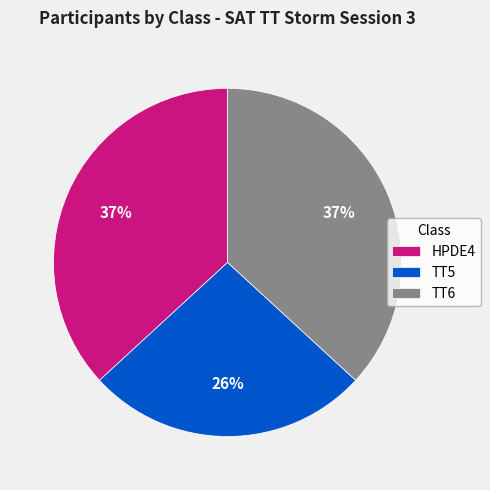

How many slices are in this pie chart?

3